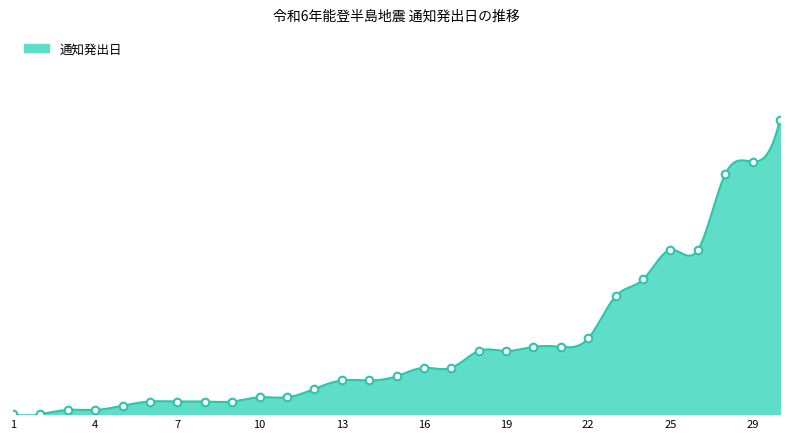

What is the change in value from 8 to 17?

+11.4